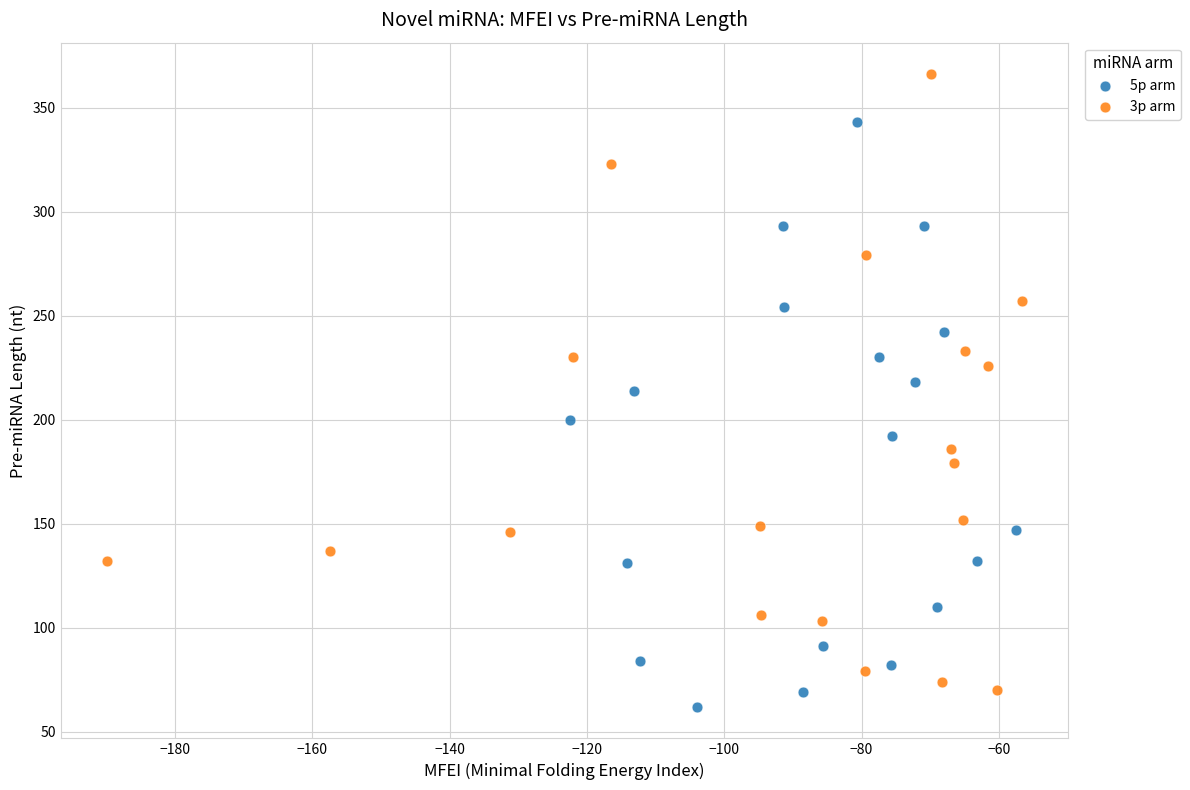

Which series reaches the maximum Y coordinate?

3p arm